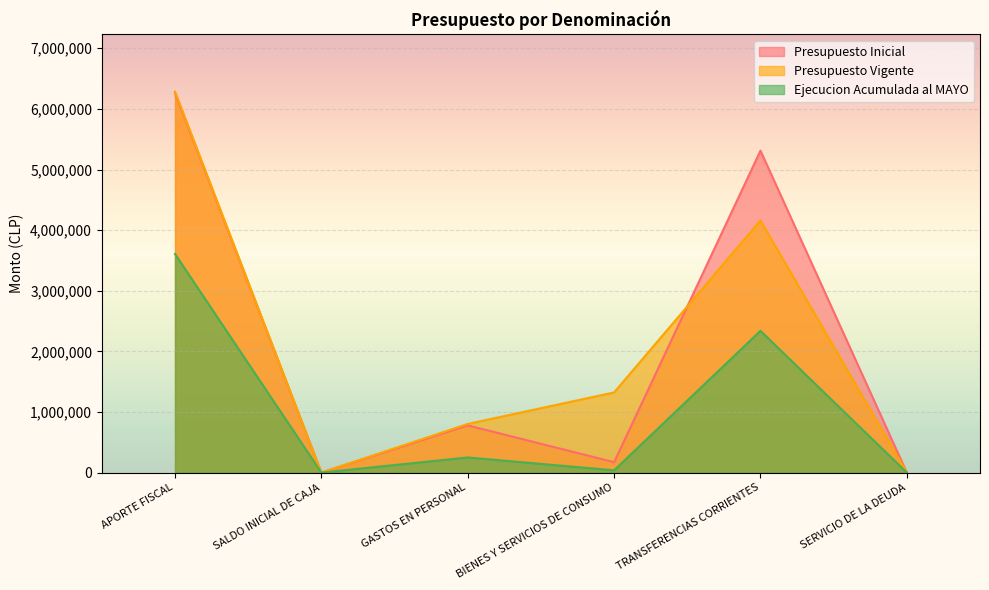

How many lines are shown in the chart?

3